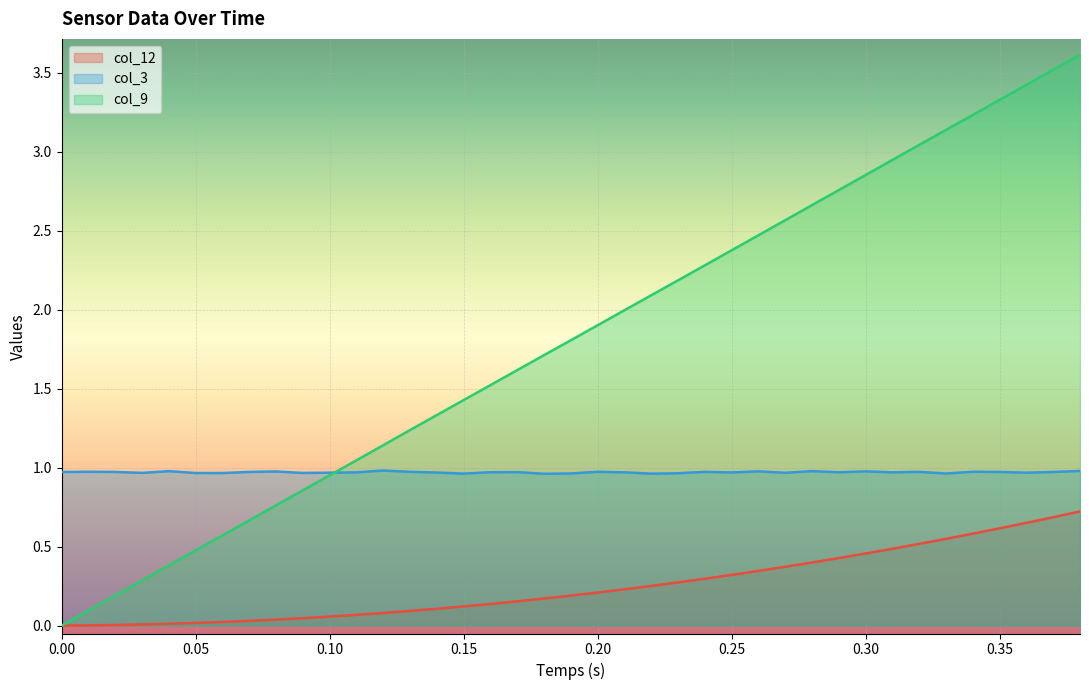

Between 0.12 and 0.13, which series saw the biggest shift?

col_9